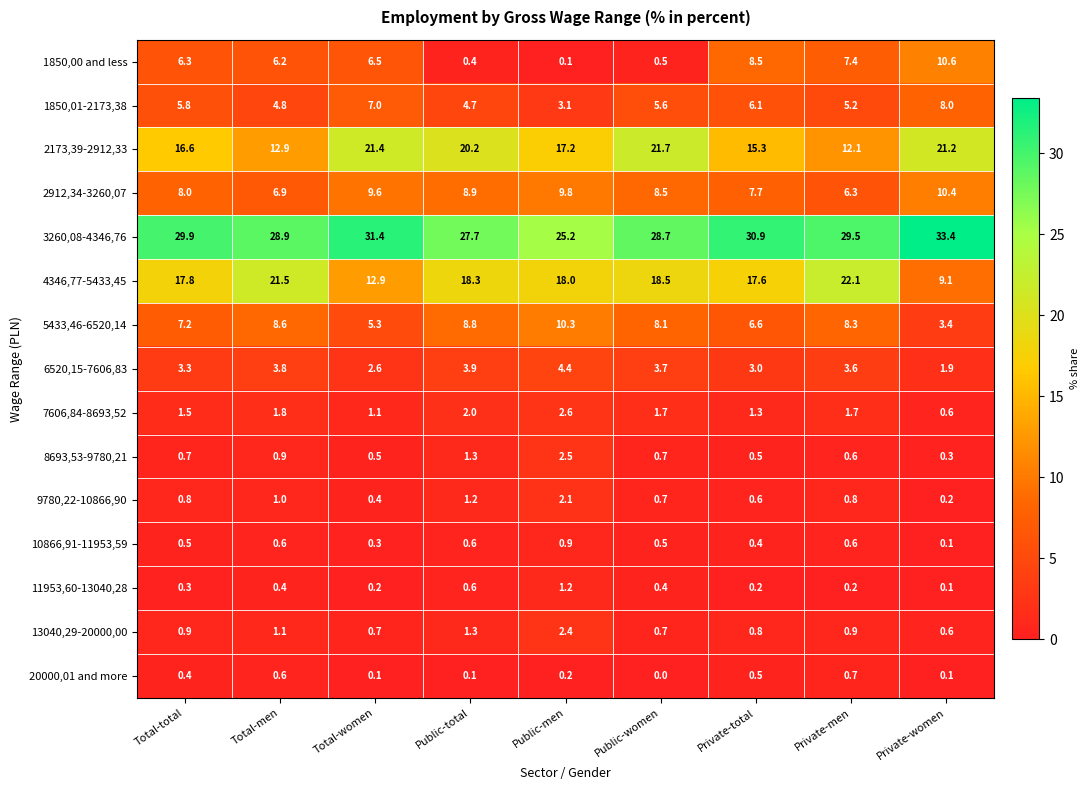

What is the sum of the 5433,46-6520,14 values at Total-men and Public-total?

17.4